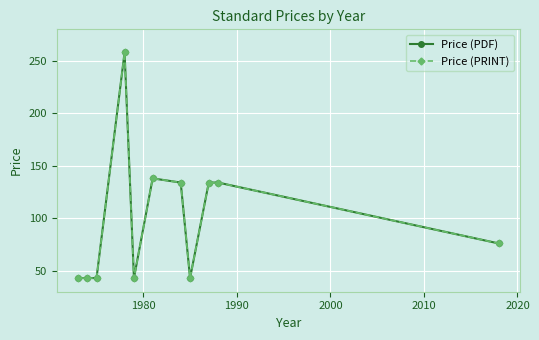

What is the difference between the maximum and second lowest values in the Price (PDF) series?

215